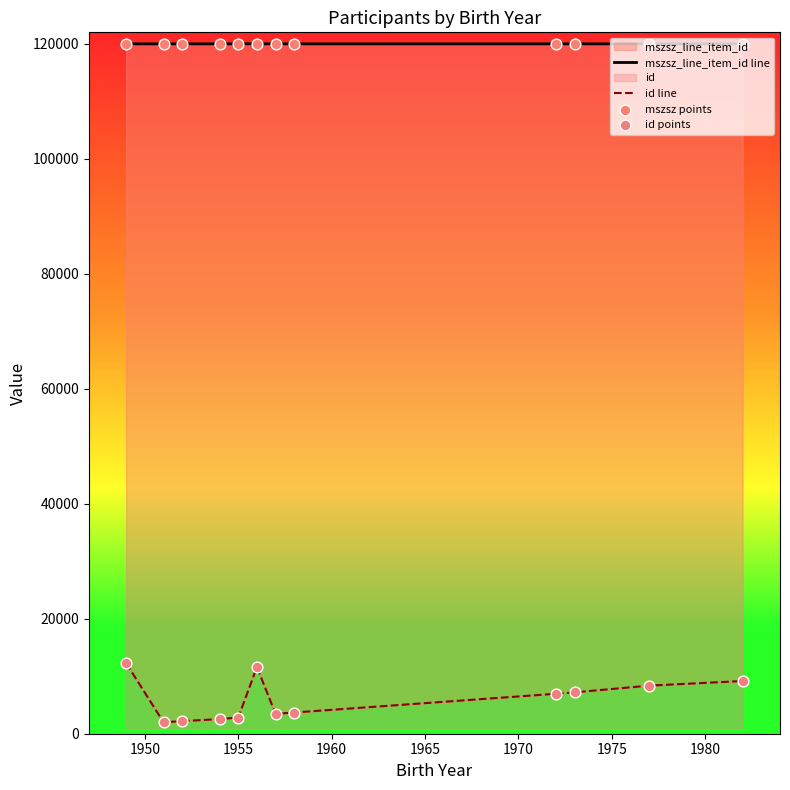

Which series reaches the minimum Y coordinate?

id line